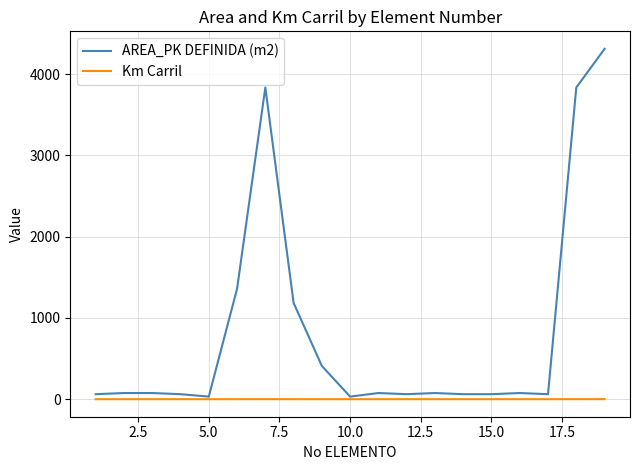

Which series has the widest spread of values?

AREA_PK DEFINIDA (m2)